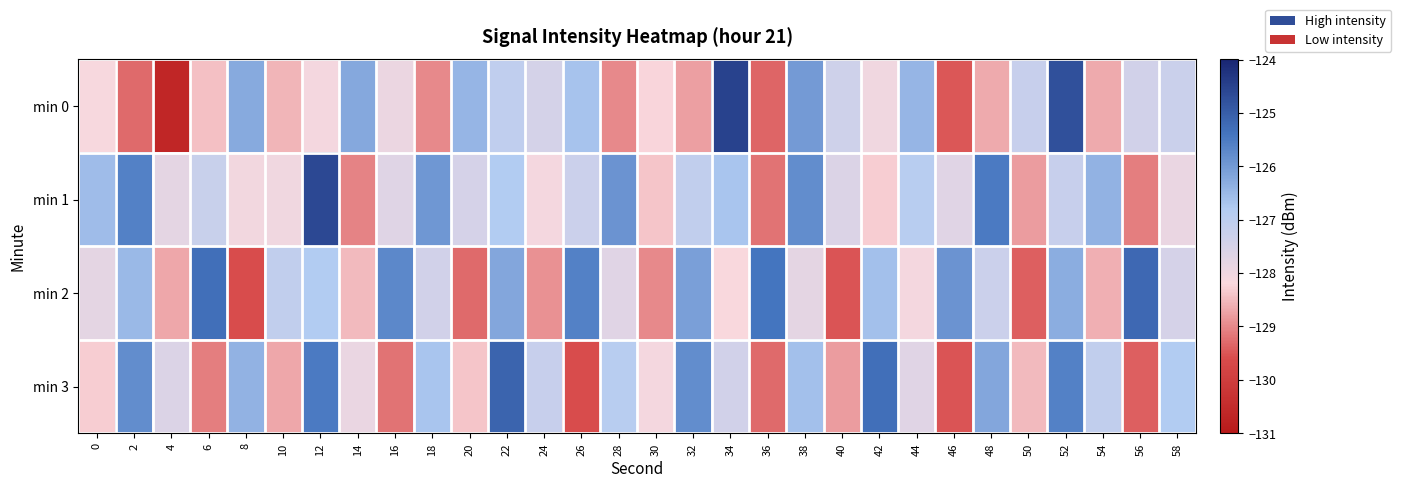

Reading right to left, transcribe all the data shown in this chart.

min 0: 58=-127.3	56=-127.4	54=-128.7	52=-124.8	50=-127.2	48=-128.7	46=-129.5	44=-126.4	42=-128.0	40=-127.4	38=-126.0	36=-129.3	34=-124.5	32=-128.8	30=-128.2	28=-129.0	26=-126.7	24=-127.5	22=-127.1	20=-126.5	18=-129.0	16=-127.9	14=-126.2	12=-128.1	10=-128.5	8=-126.3	6=-128.4	4=-130.6	2=-129.3	0=-128.1
min 1: 58=-127.9	56=-129.1	54=-126.4	52=-127.2	50=-128.8	48=-125.5	46=-127.7	44=-126.9	42=-128.3	40=-127.6	38=-125.8	36=-129.2	34=-126.7	32=-127.1	30=-128.4	28=-125.9	26=-127.3	24=-128.1	22=-126.8	20=-127.5	18=-126.0	16=-127.7	14=-129.0	12=-124.6	10=-128.0	8=-128.1	6=-127.2	4=-127.8	2=-125.6	0=-126.6
min 2: 58=-127.5	56=-125.2	54=-128.6	52=-126.3	50=-129.4	48=-127.3	46=-125.9	44=-128.1	42=-126.6	40=-129.5	38=-127.8	36=-125.4	34=-128.2	32=-126.1	30=-129.0	28=-127.7	26=-125.6	24=-128.9	22=-126.2	20=-129.3	18=-127.4	16=-125.7	14=-128.5	12=-126.8	10=-127.1	8=-129.6	6=-125.3	4=-128.7	2=-126.5	0=-127.8
min 3: 58=-126.8	56=-129.4	54=-127.1	52=-125.6	50=-128.5	48=-126.2	46=-129.5	44=-127.7	42=-125.3	40=-128.8	38=-126.6	36=-129.3	34=-127.4	32=-125.8	30=-128.1	28=-126.9	26=-129.6	24=-127.2	22=-125.1	20=-128.4	18=-126.7	16=-129.2	14=-127.9	12=-125.5	10=-128.7	8=-126.4	6=-129.1	4=-127.6	2=-125.8	0=-128.3